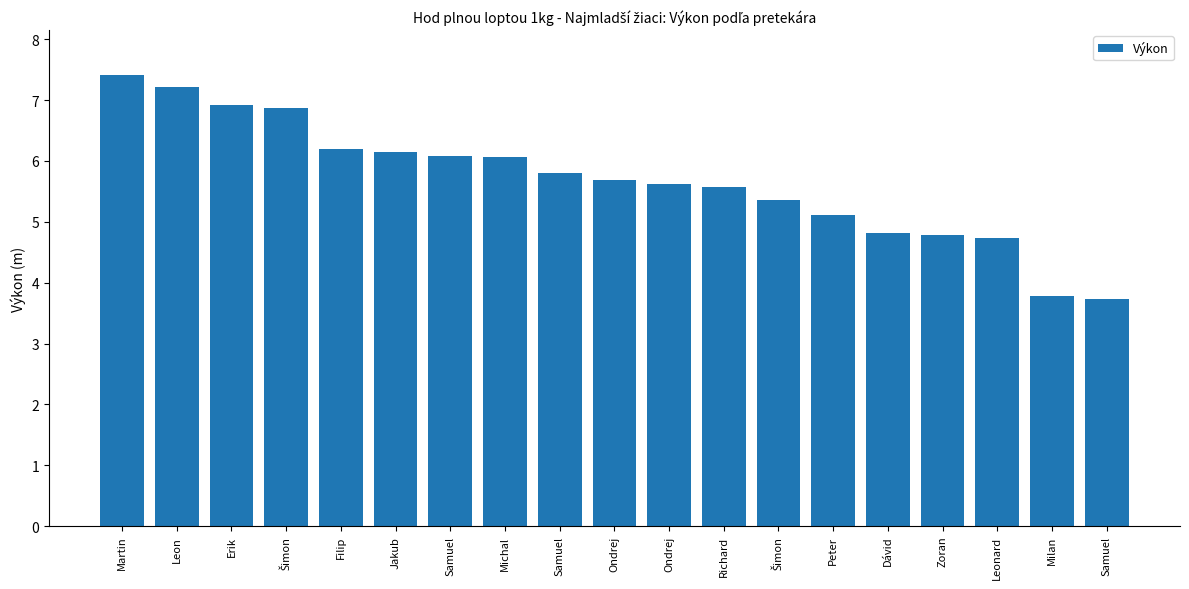

What is the change in value from Samuel to Peter?

-1.0